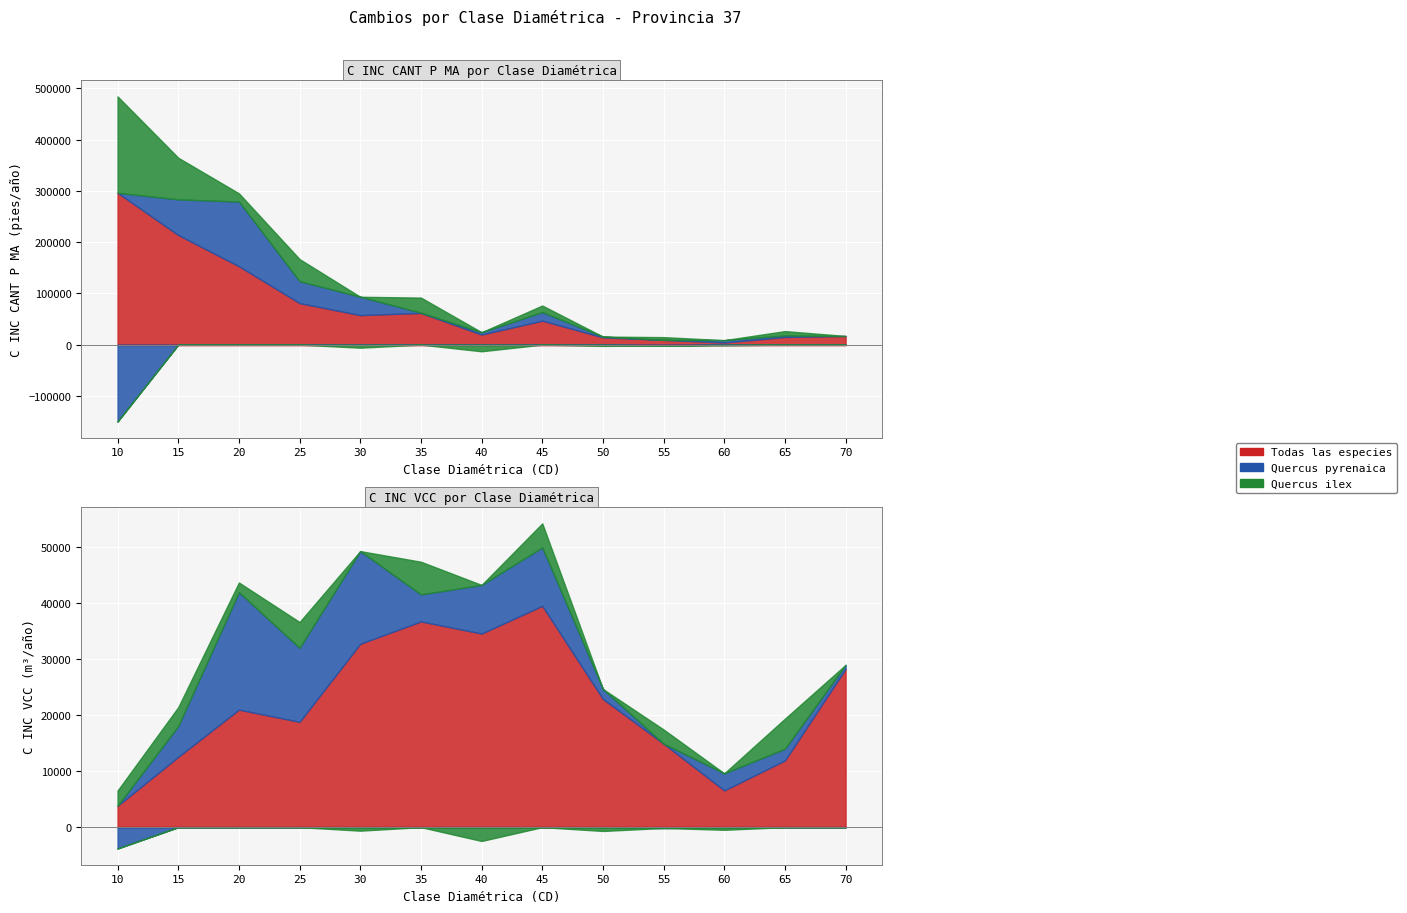

In Quercus ilex - C INC CANT P MA, how many points are lower than both neighbors (excluding endpoints)?

5